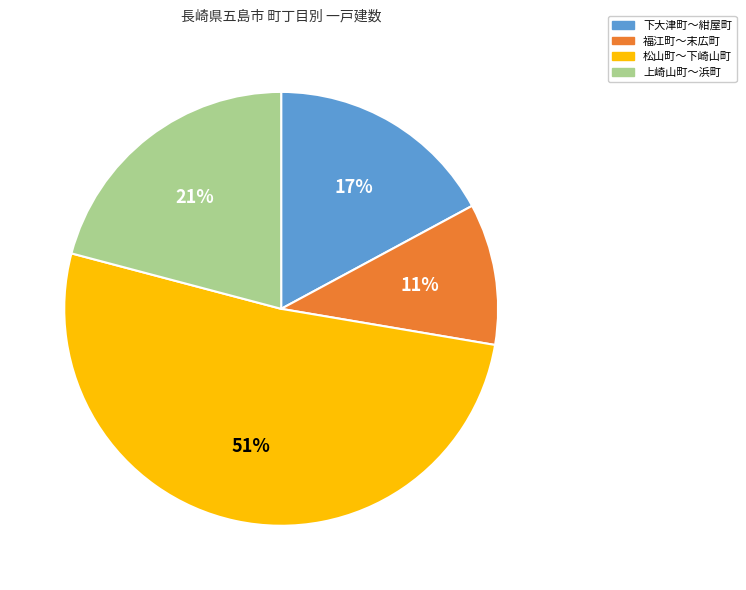

Is there any slice that represents more than half of the pie?

Yes